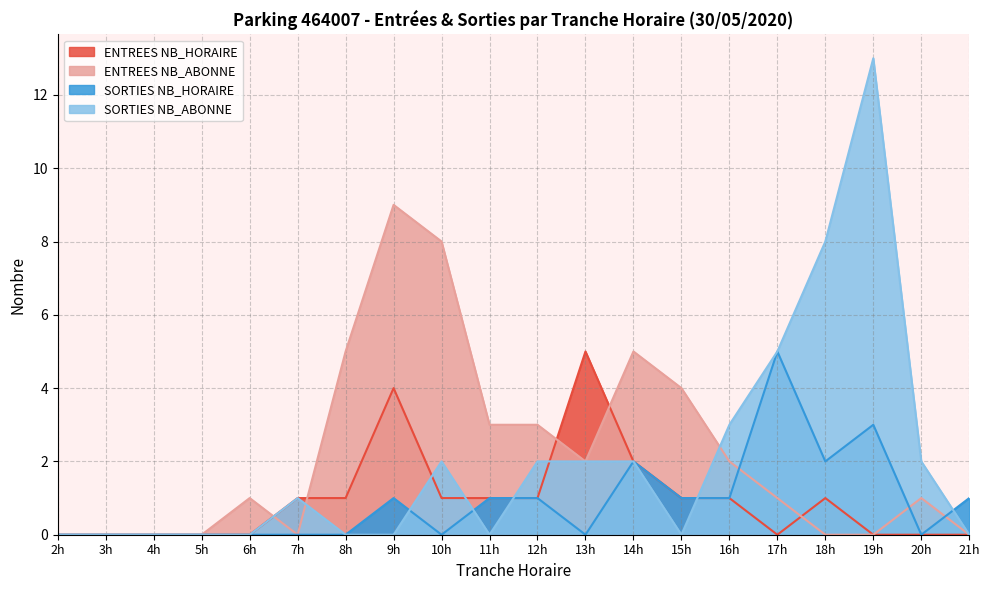

Which series changed the most between 9h and 15h?

ENTREES NB_ABONNE